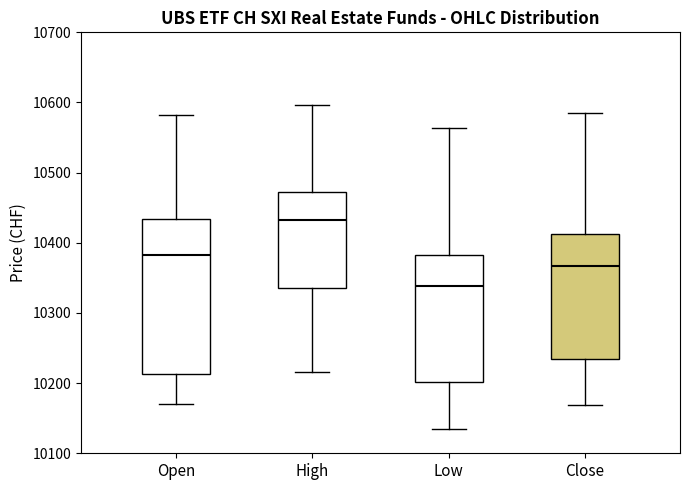

Where does the lower whisker of the box for Low end on the y-axis? The values are not printed on the chart, so give them approximately, as read against the axis.

10140